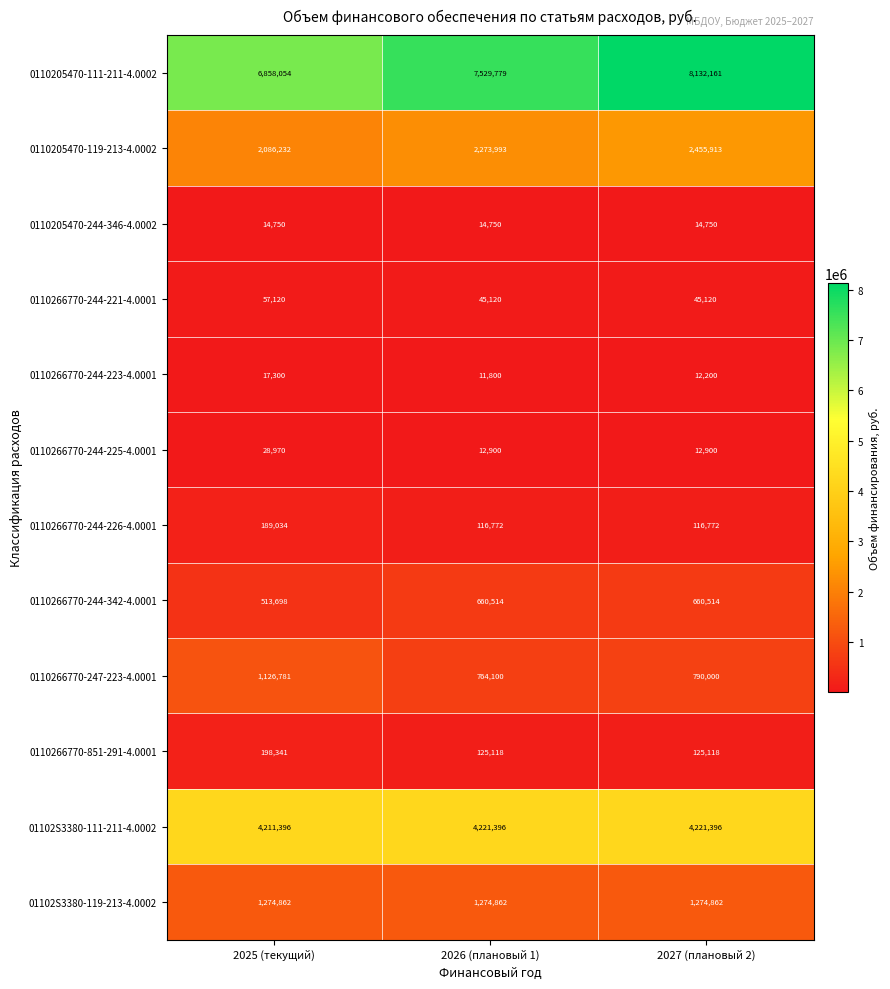

At which category is the sum across all series the highest?

2027 (плановый 2)